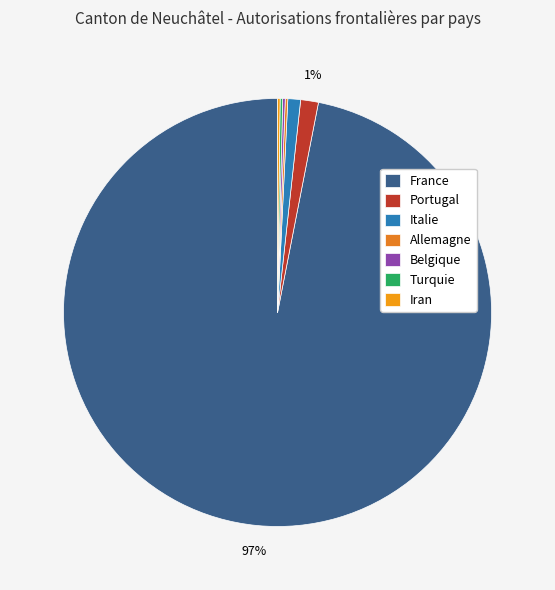

How many slices are in this pie chart?

7